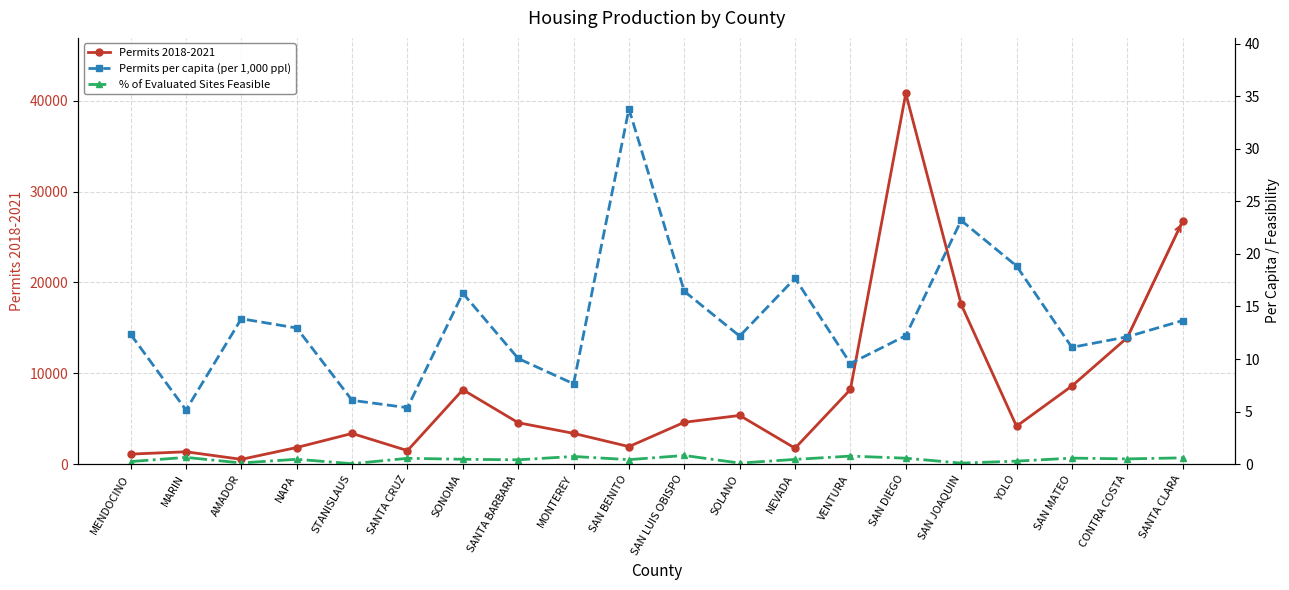

What is the sum of all Permits 2018-2021 values?

159464